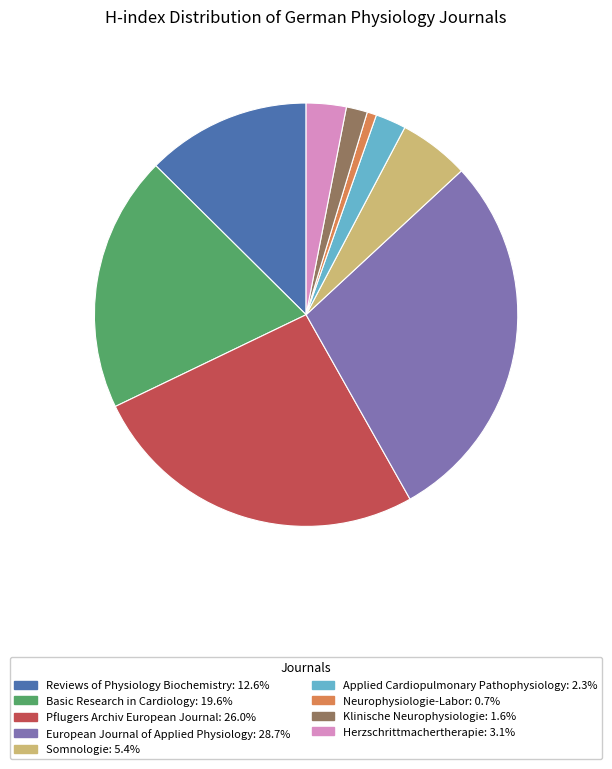

How many segments does this pie chart have?

9